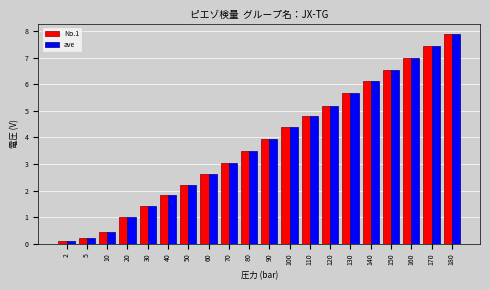

Where does the No.1 series first go above 3?

70